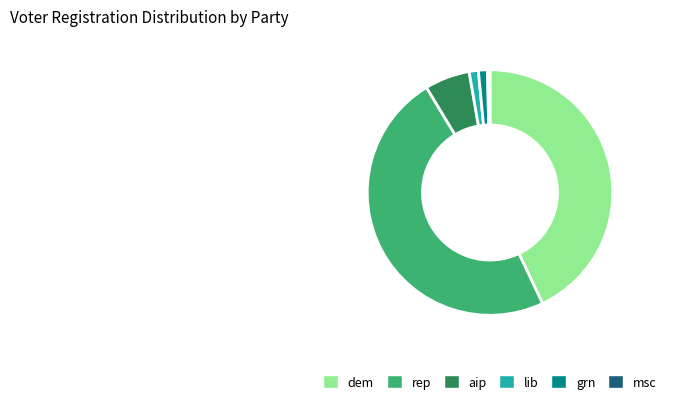

Is there any slice that represents more than half of the pie?

No